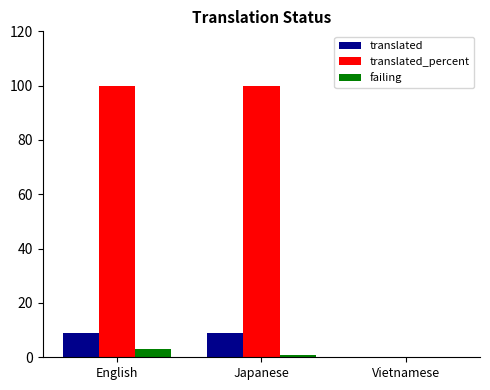

What is the sum of all translated_percent values?

200